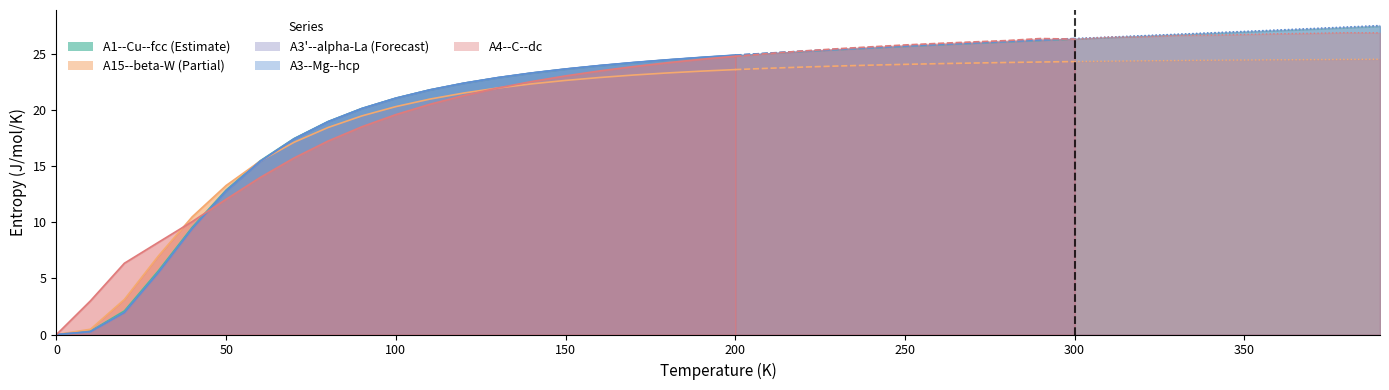

The A3--Mg--hcp a=2.8773 series shows 25.8 at 260.0. True or false?

True